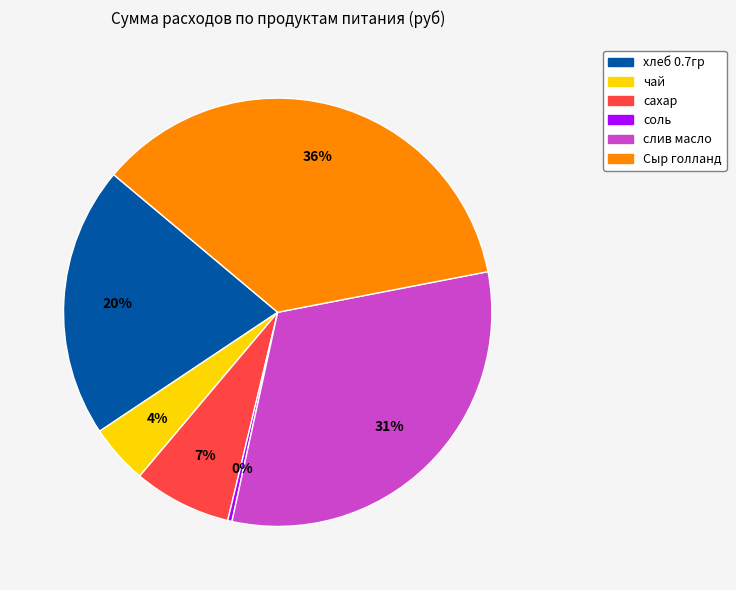

The чай slice represents 18% of the pie. True or false?

False